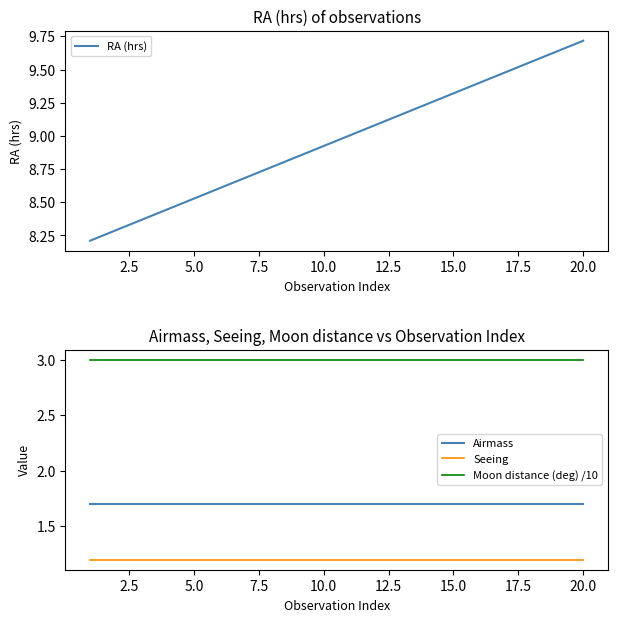

True or false: Seeing and Moon distance (deg) /10 cross at least once.

False